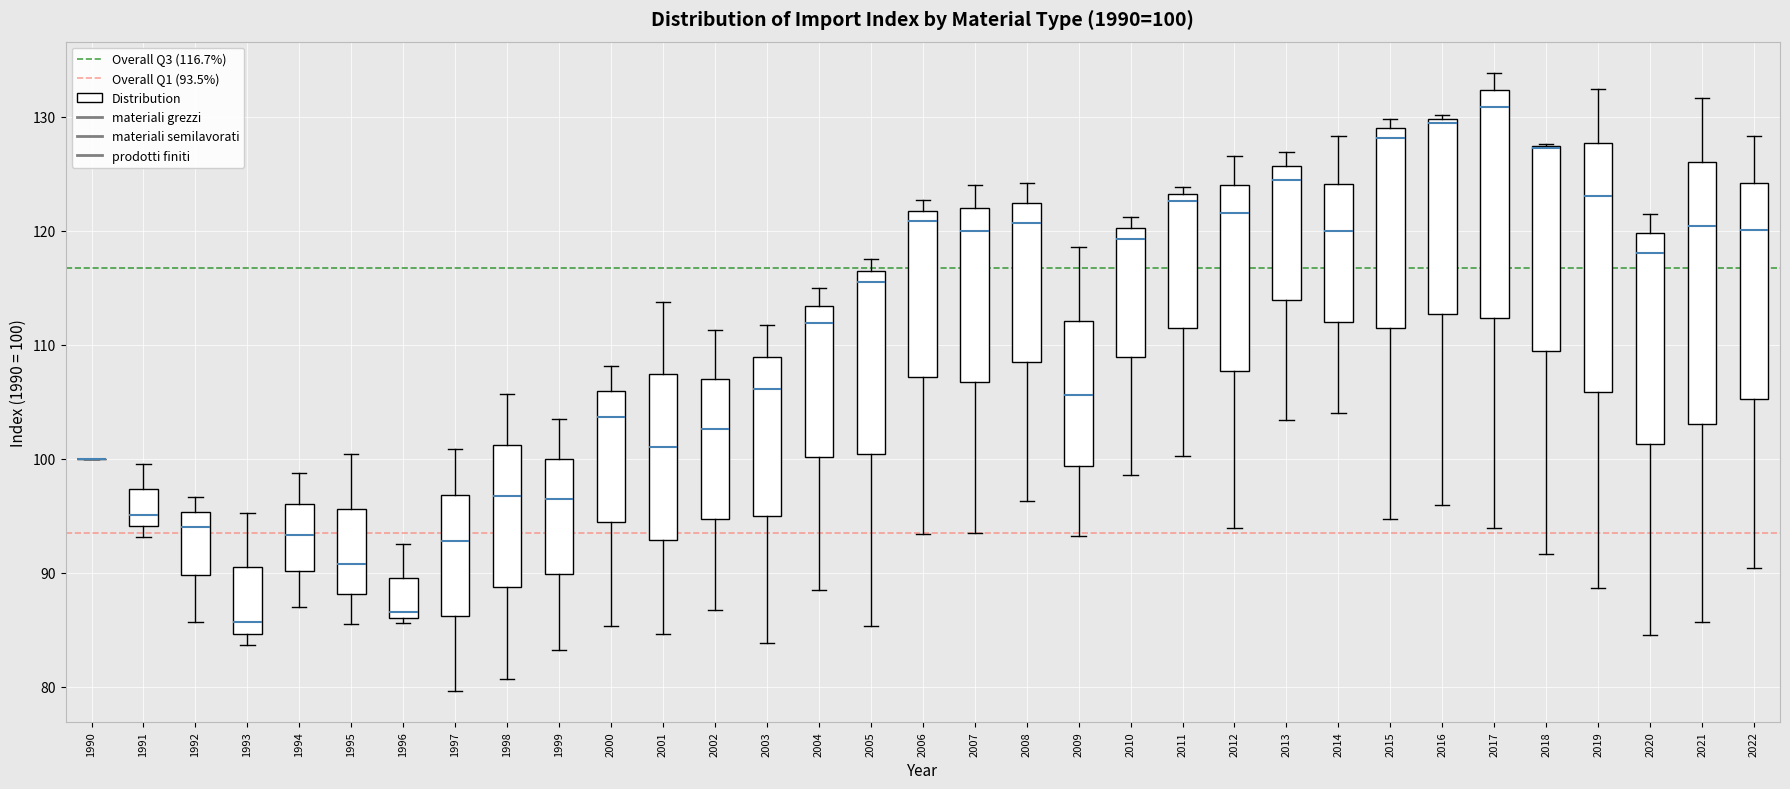

Which box is the tallest, from its lower edge to its upper edge?

2021